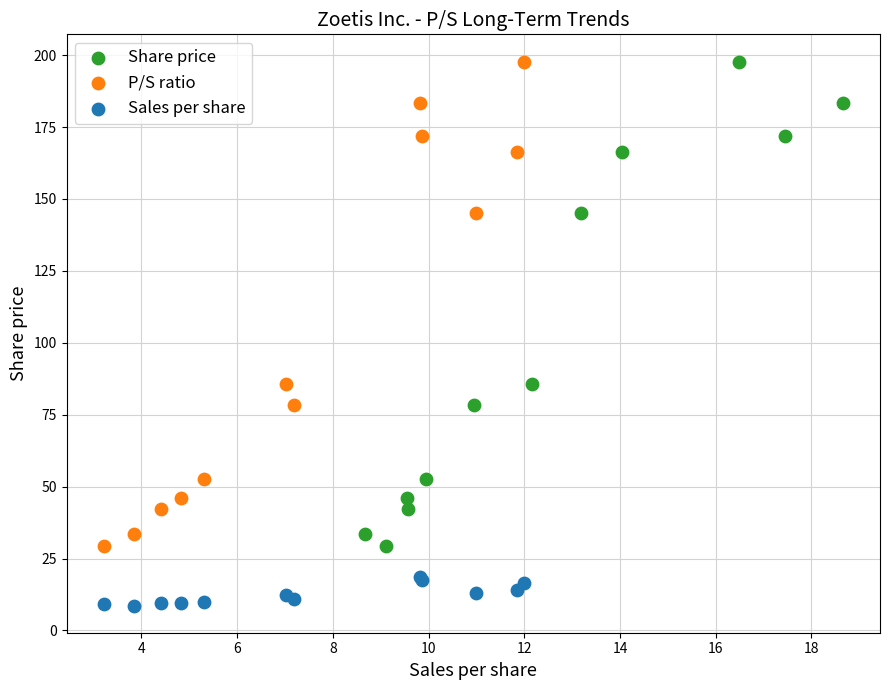

What are all the series names shown in the legend?

Share price, P/S ratio, Sales per share